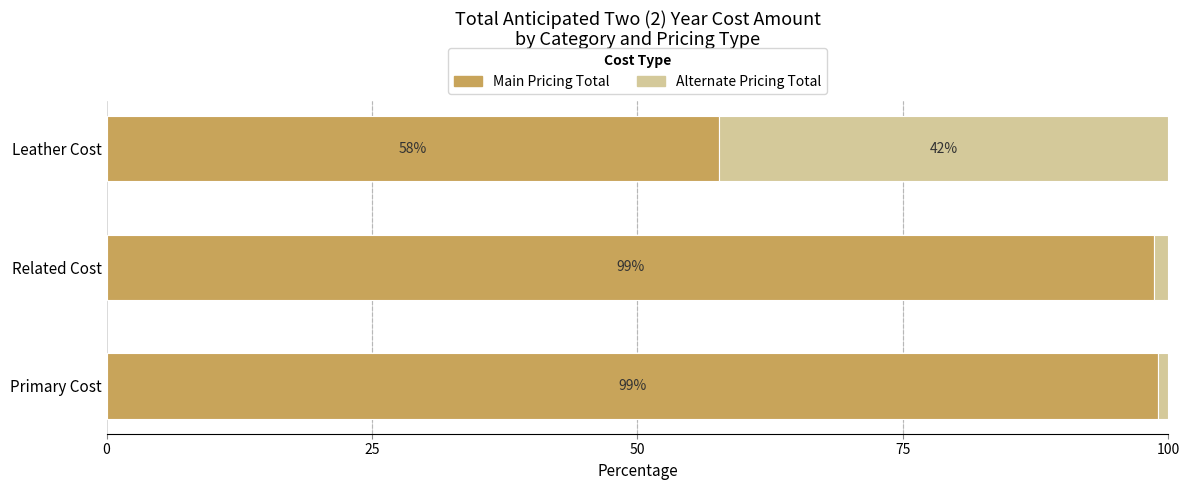

The Main Pricing Total series shows 57.7 at Leather Cost. True or false?

True